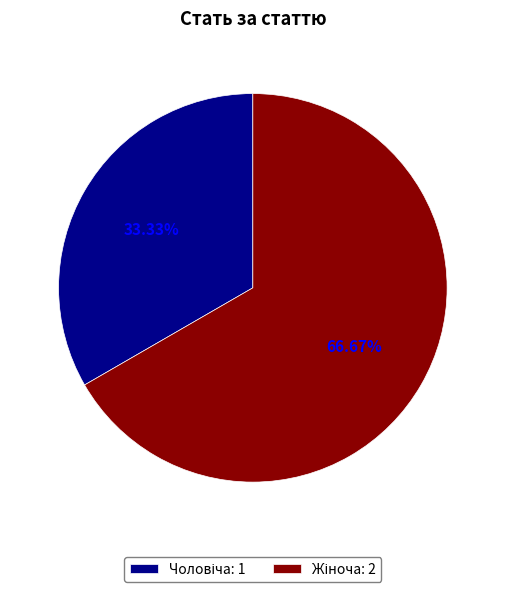

Is there a majority slice in this chart?

Yes